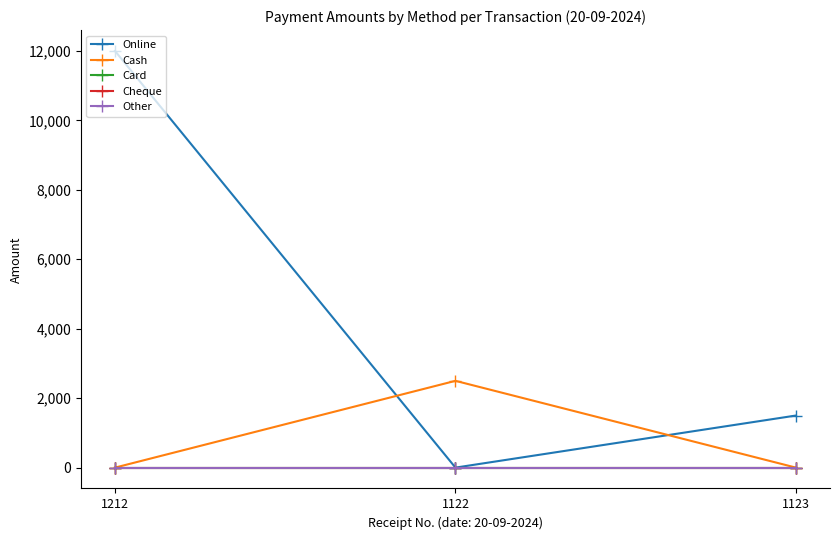

Reading left to right, transcribe all the data shown in this chart.

Online: 1212=12000	1122=0	1123=1500
Cash: 1212=0	1122=2499	1123=0
Card: 1212=0	1122=0	1123=0
Cheque: 1212=0	1122=0	1123=0
Other: 1212=0	1122=0	1123=0